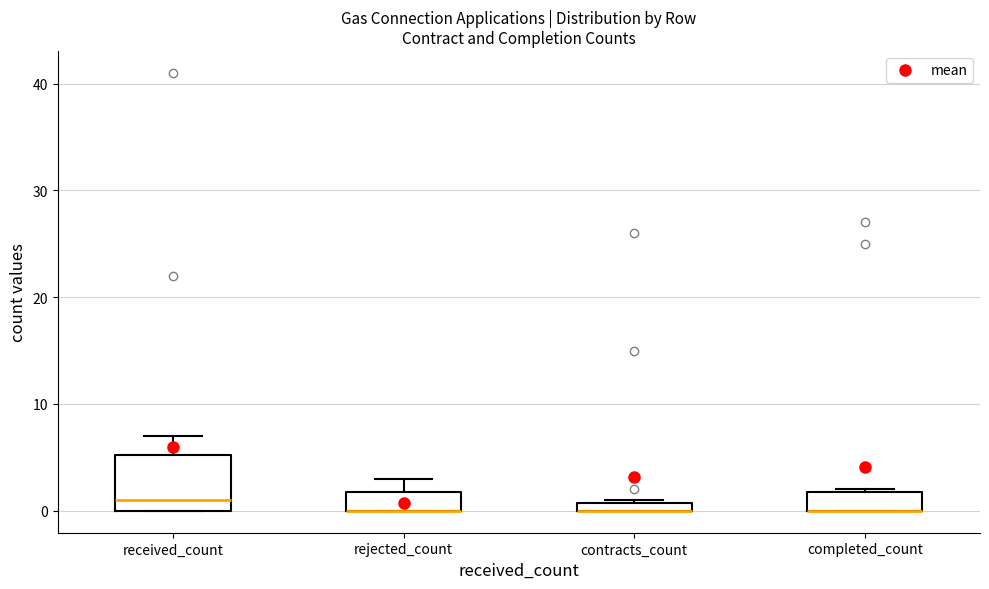

Which box is the tallest, from its lower edge to its upper edge?

received_count